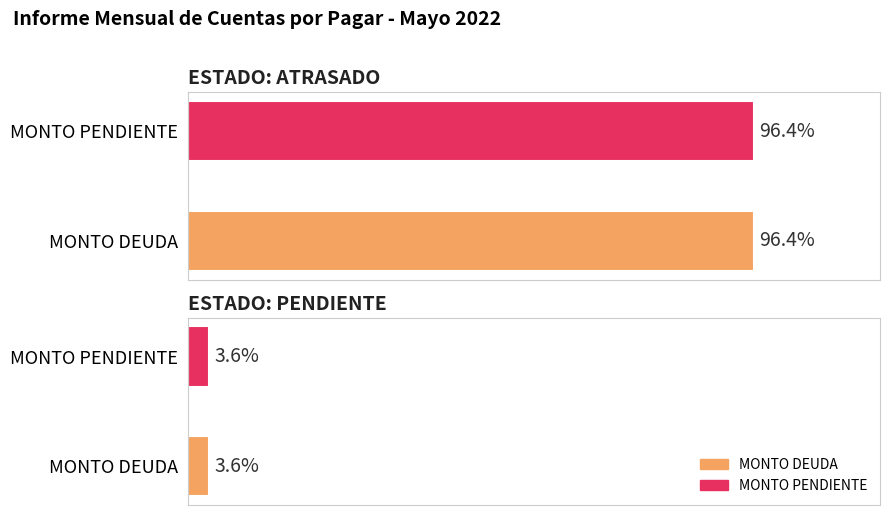

What are all the series names shown in the legend?

MONTO DEUDA, MONTO PENDIENTE